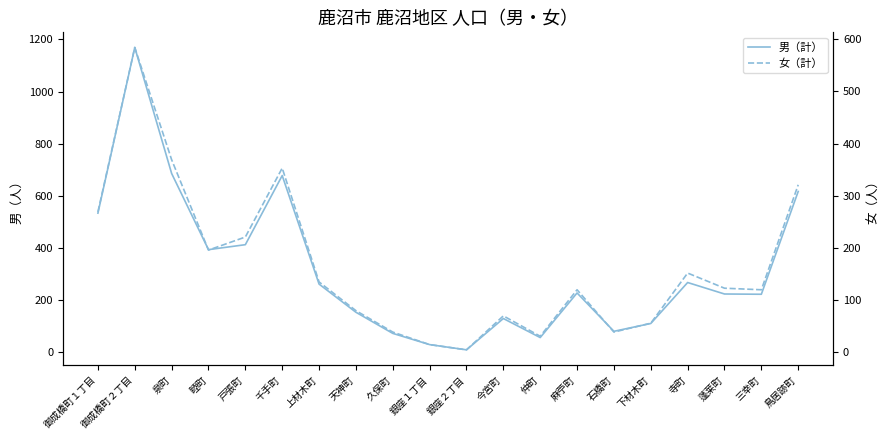

Reading left to right, transcribe all the data shown in this chart.

男（計）: 御成橋町１丁目=534	御成橋町２丁目=1169	泉町=686	睦町=394	戸張町=413	千手町=678	上材木町=262	天神町=154	久保町=73	銀座１丁目=30	銀座２丁目=10	今宮町=130	仲町=57	麻苧町=228	石橋町=81	下材木町=111	寺町=268	蓬莱町=224	三幸町=223	鳥居跡町=617
女（計）: 御成橋町１丁目=269	御成橋町２丁目=584	泉町=369	睦町=196	戸張町=221	千手町=353	上材木町=135	天神町=80	久保町=39	銀座１丁目=15	銀座２丁目=5	今宮町=70	仲町=31	麻苧町=120	石橋町=39	下材木町=56	寺町=152	蓬莱町=123	三幸町=120	鳥居跡町=321